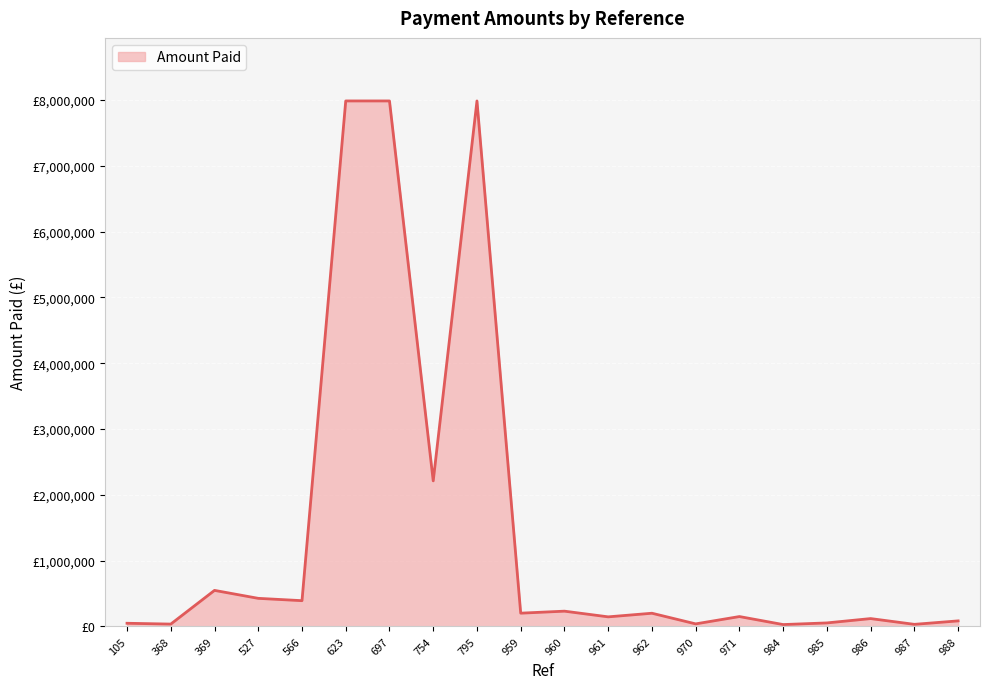

Is this an area chart (filled region under the line)?

Yes